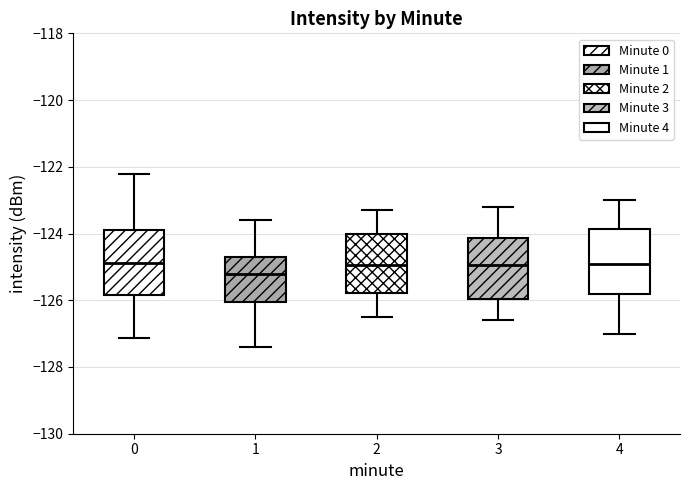

Which box's median line is the lowest?

1